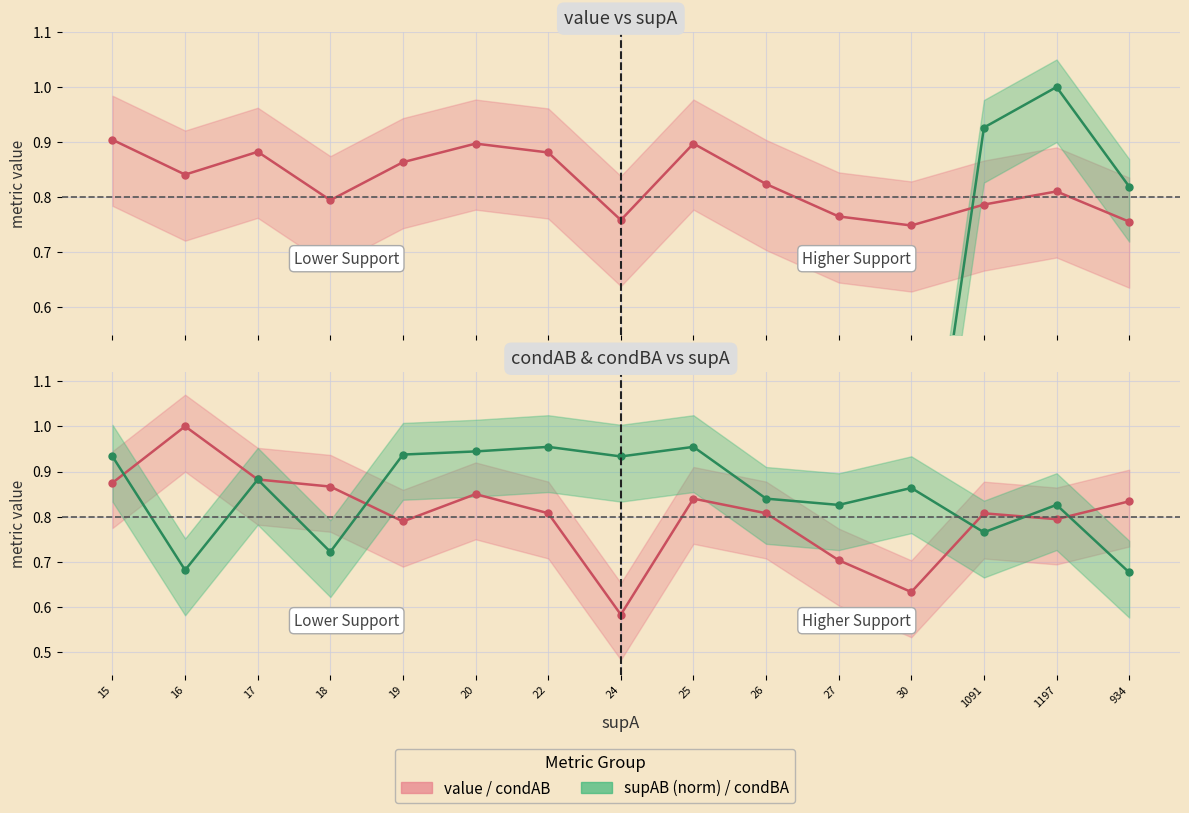

Reading left to right, extract all data points from this chart.

value: 15=0.9	16=0.8	17=0.9	18=0.8	19=0.9	20=0.9	22=0.9	24=0.8	25=0.9	26=0.8	27=0.8	30=0.7	1091=0.8	1197=0.8	934=0.8
supAB (norm): 15=0.0	16=0.0	17=0.0	18=0.0	19=0.0	20=0.0	22=0.0	24=0.0	25=0.0	26=0.0	27=0.0	30=0.0	1091=0.9	1197=1.0	934=0.8
condAB: 15=0.9	16=1.0	17=0.9	18=0.9	19=0.8	20=0.8	22=0.8	24=0.6	25=0.8	26=0.8	27=0.7	30=0.6	1091=0.8	1197=0.8	934=0.8
condBA: 15=0.9	16=0.7	17=0.9	18=0.7	19=0.9	20=0.9	22=1.0	24=0.9	25=1.0	26=0.8	27=0.8	30=0.9	1091=0.8	1197=0.8	934=0.7